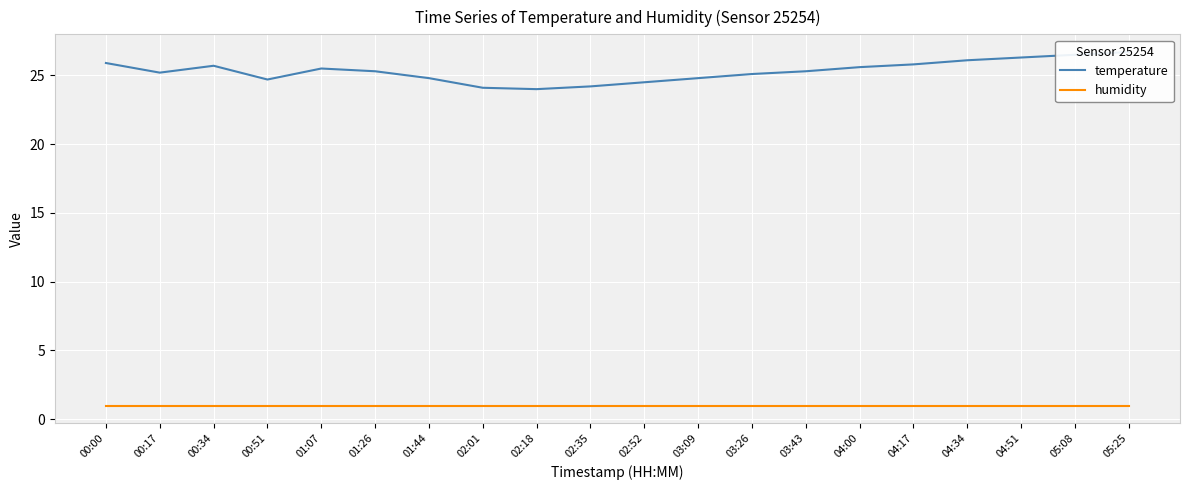

List the series in order of their peak value, lowest first.

humidity, temperature